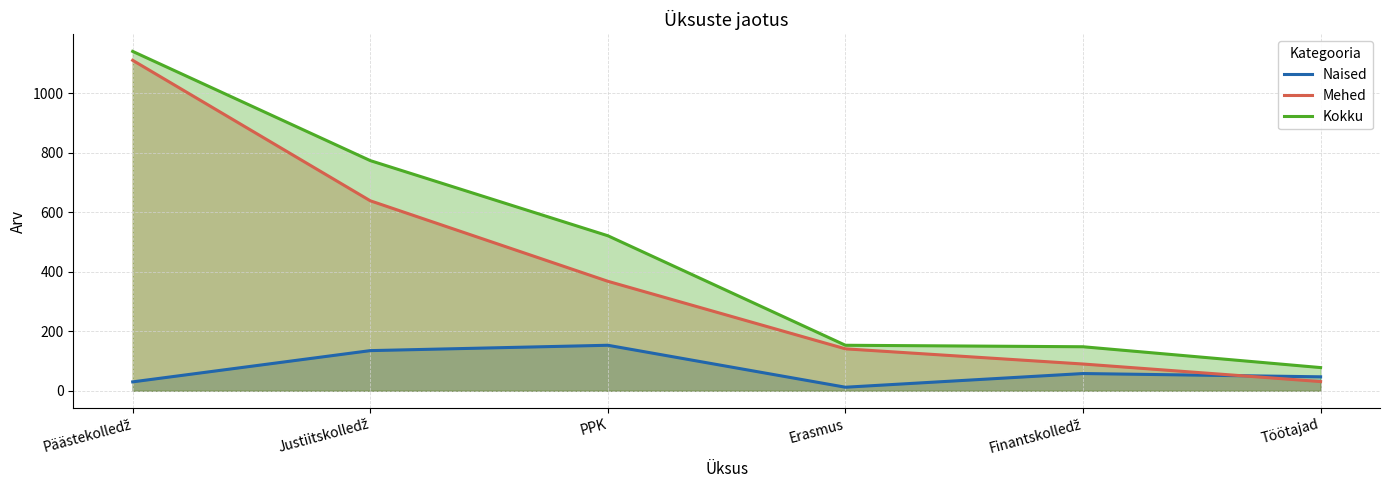

Which category has the highest value across all series?

Päästekolledž